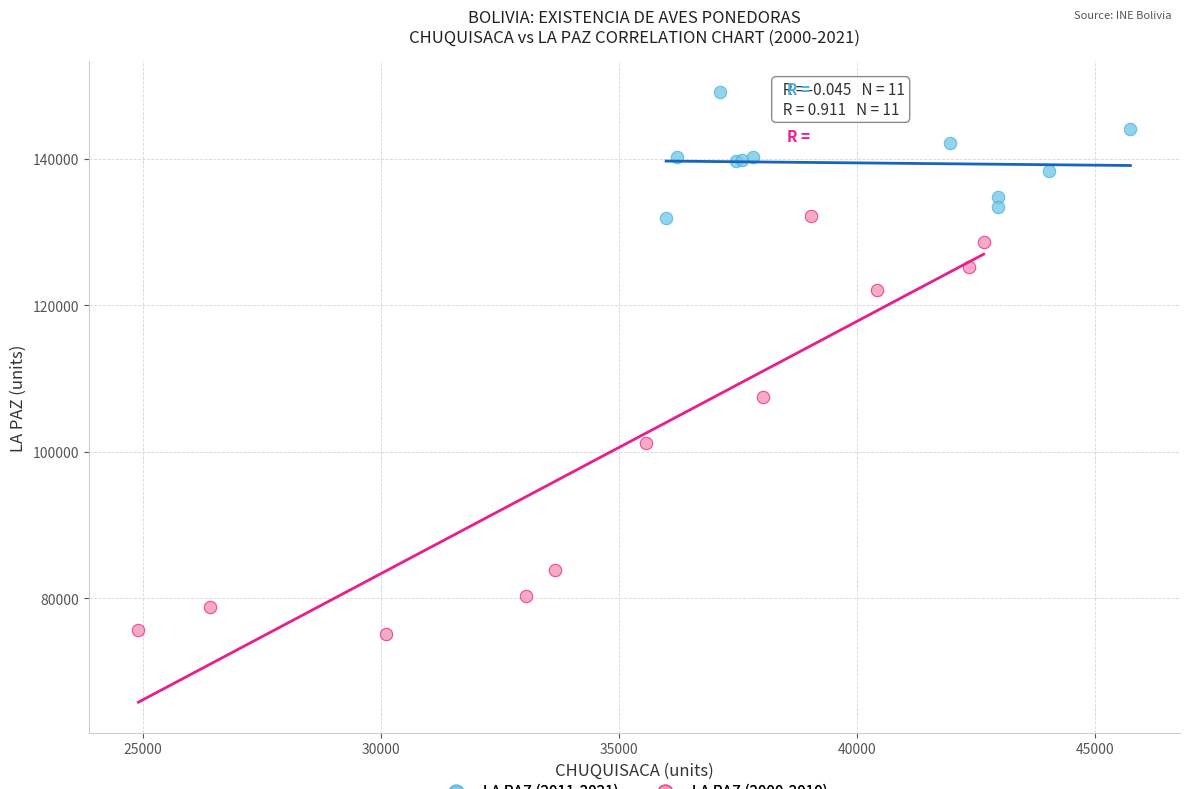

Which series has the widest spread of Y values?

LA PAZ (2000-2010)